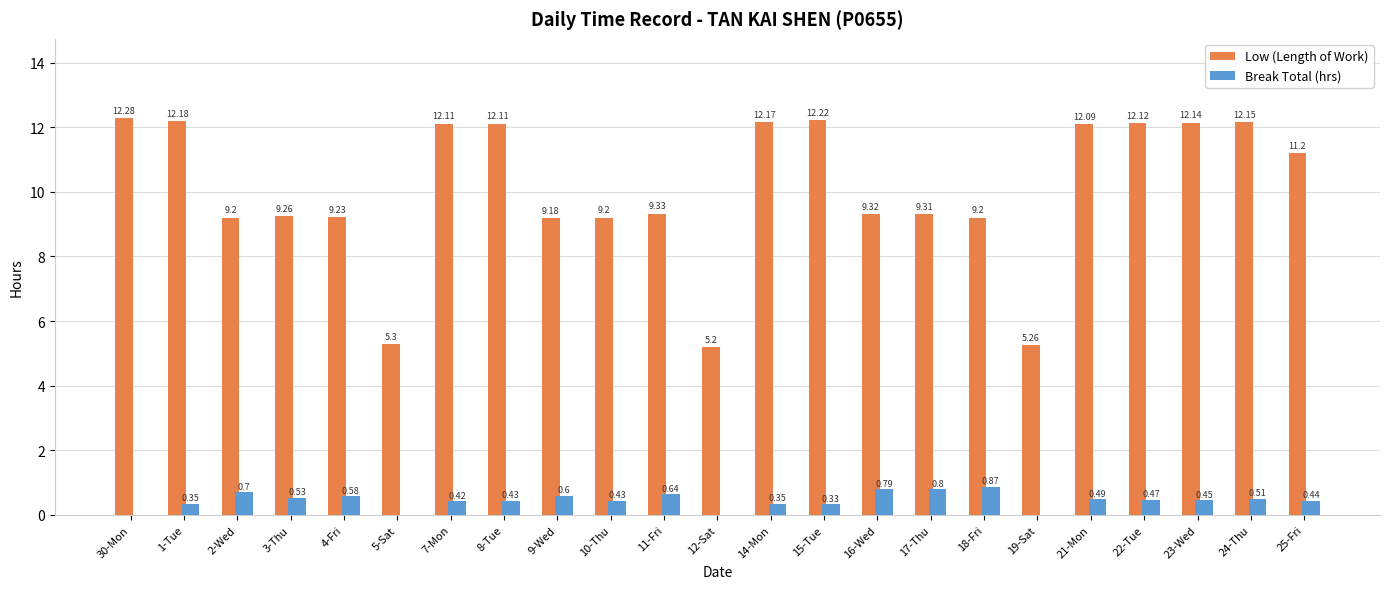

What is the total value across all series at 19-Sat?

5.3